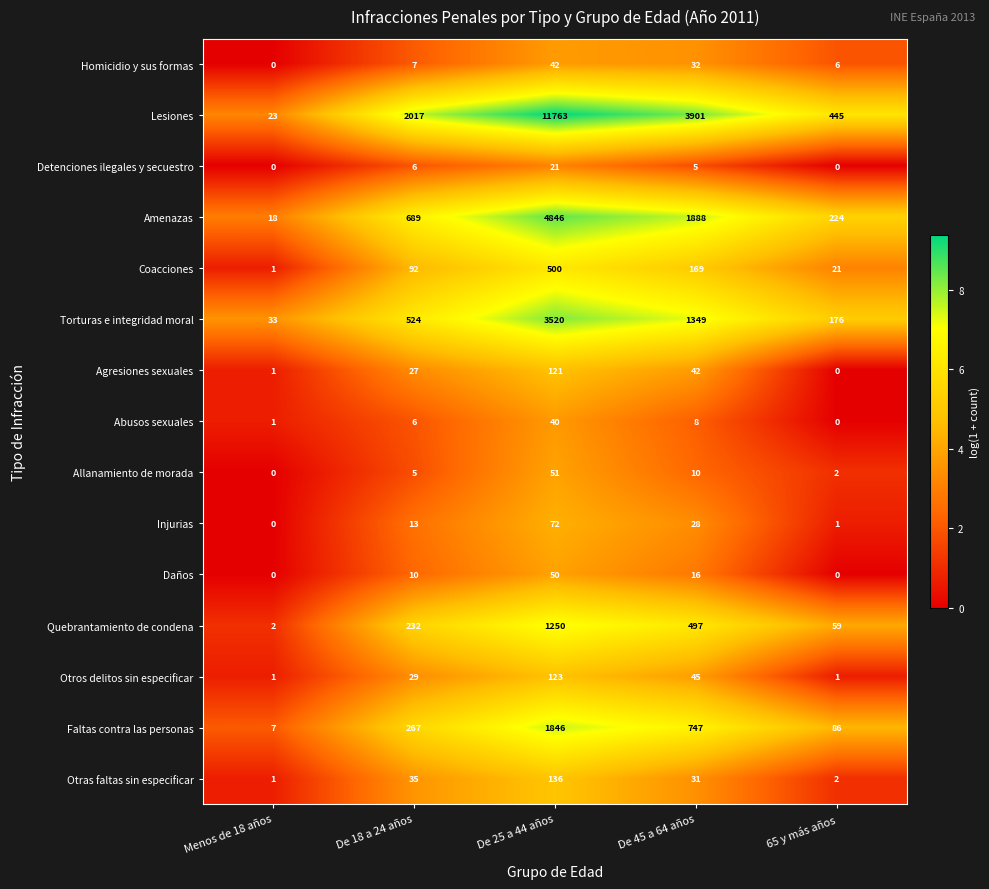

At which label is Injurias closest to 36?

De 45 a 64 años